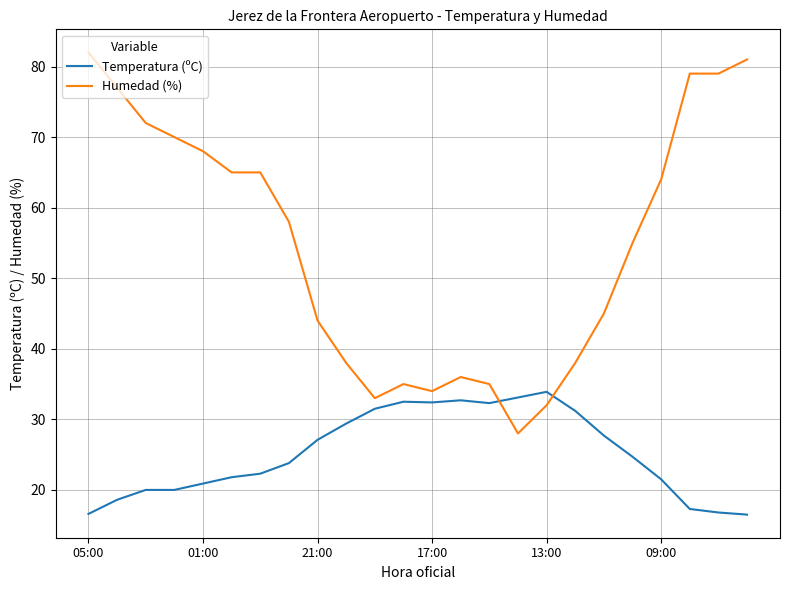

True or false: Temperatura (ºC) and Humedad (%) intersect in this chart.

True